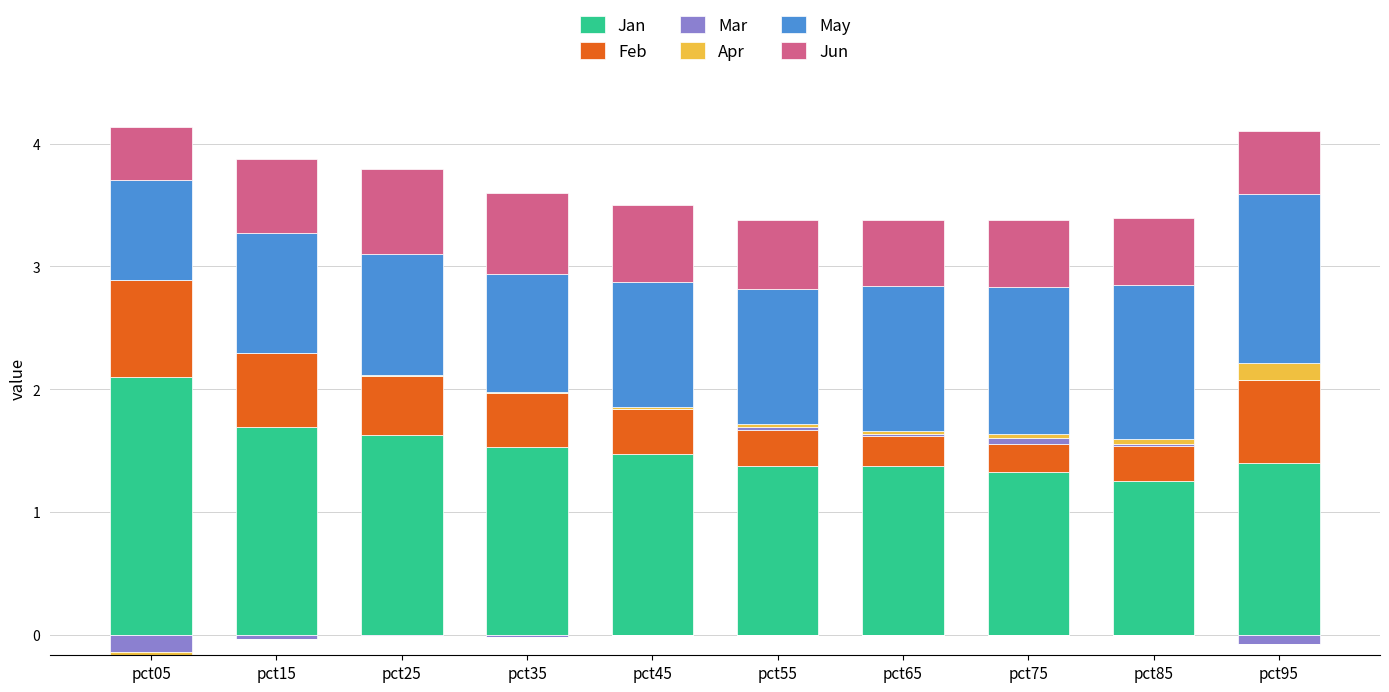

Rank the series by their maximum value, from highest to lowest.

Jan, May, Feb, Jun, Apr, Mar